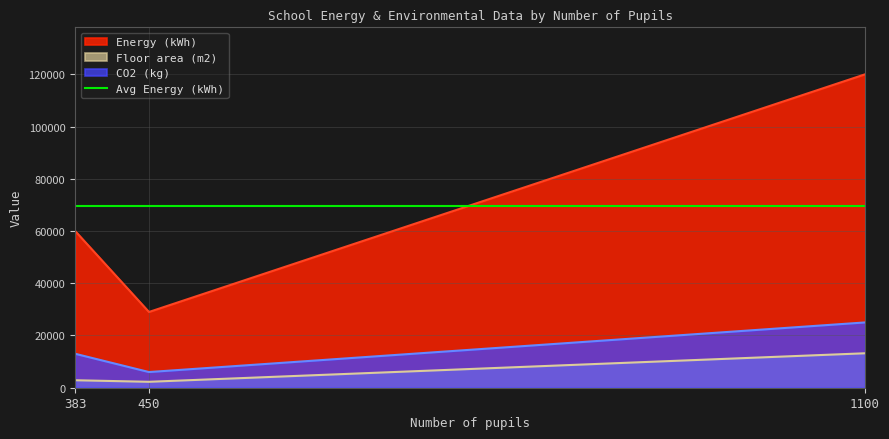

Which has a higher value, 1100 or 450?

1100